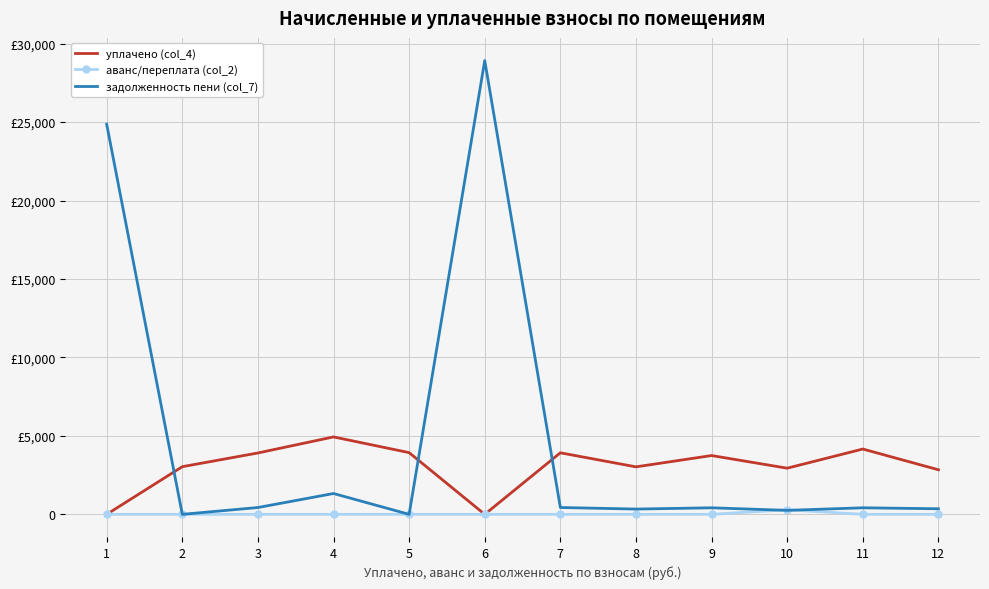

What are all the series names shown in the legend?

уплачено (col_4), аванс/переплата (col_2), задолженность пени (col_7)